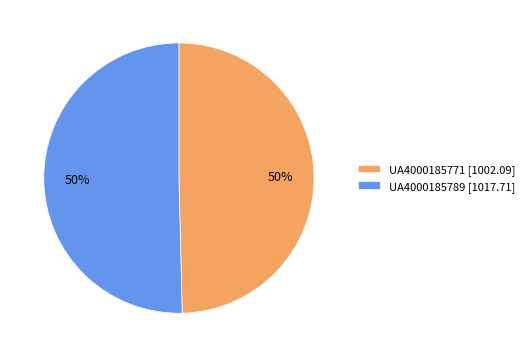

What percentage is the UA4000185771 slice, to the nearest percent?

50%